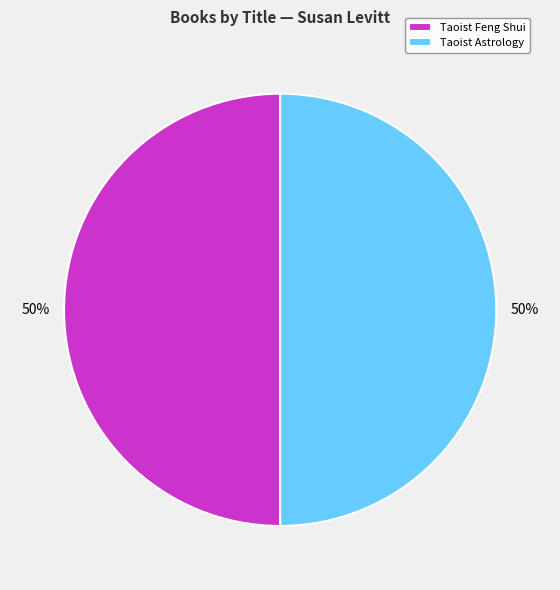

Combined, do Taoist Astrology and Taoist Feng Shui account for over 50%?

Yes